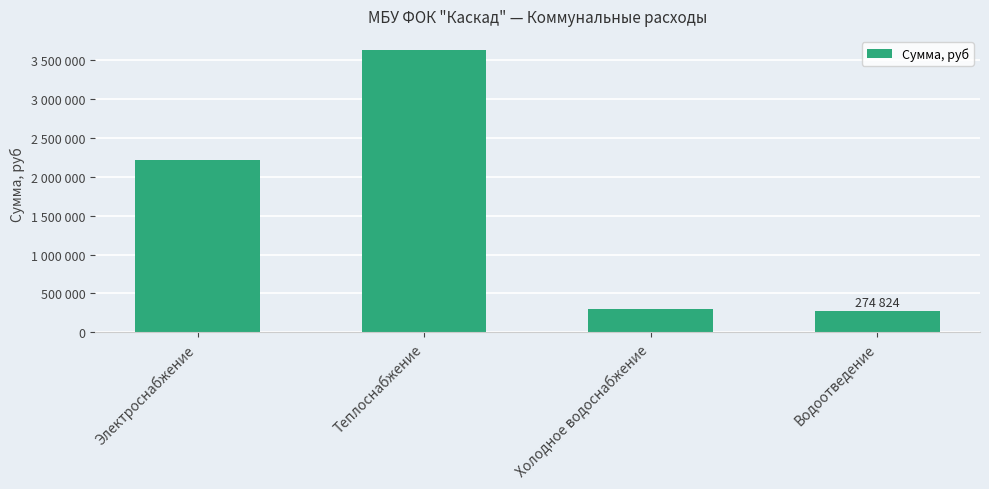

Are the bars horizontal?

No